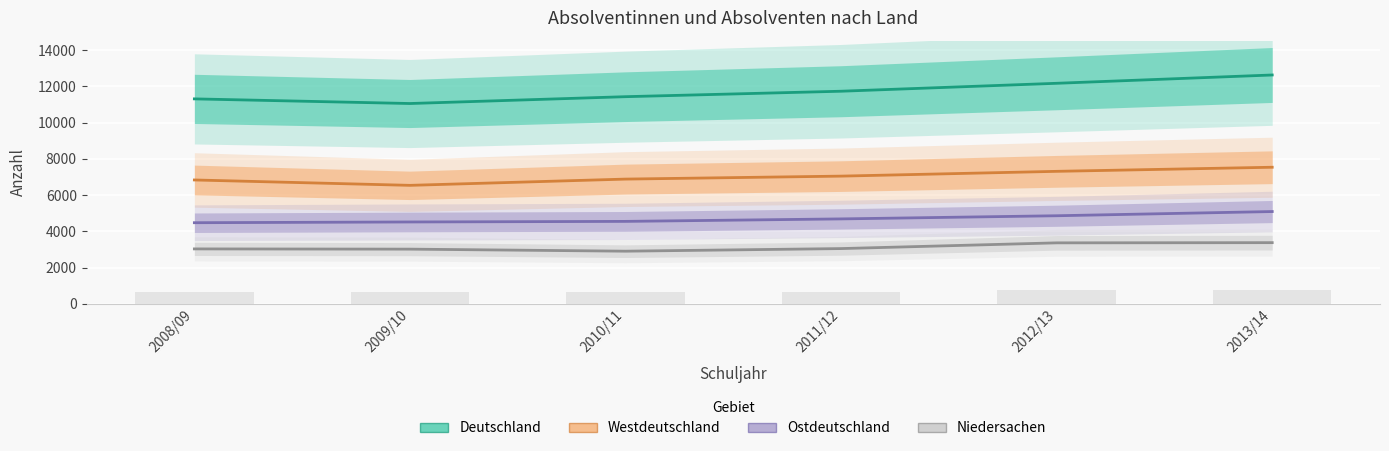

The value of Niedersachen at 2012/13 is 3362. True or false?

True